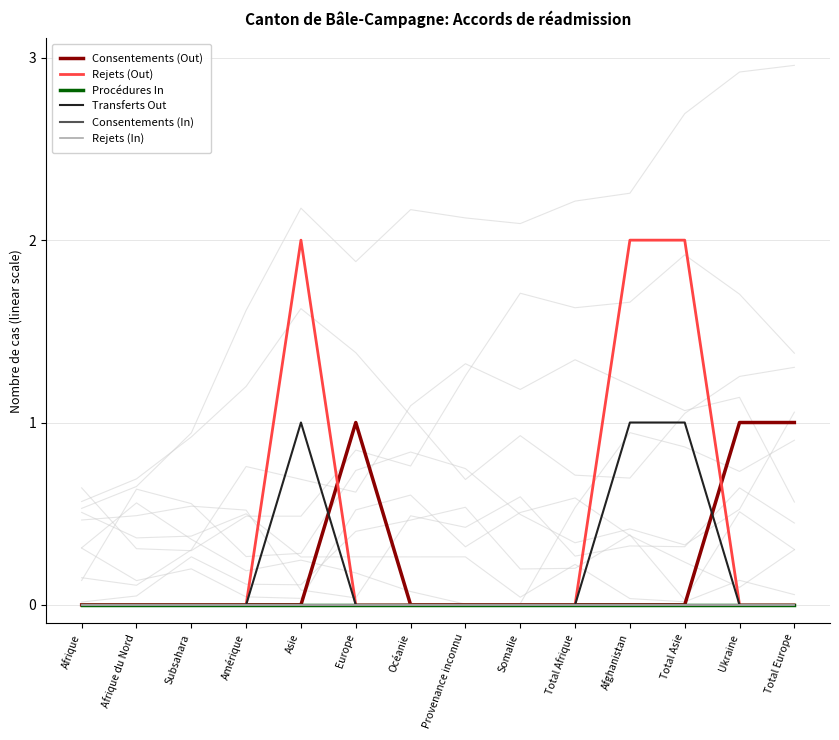

How many categories are shown in the chart?

14